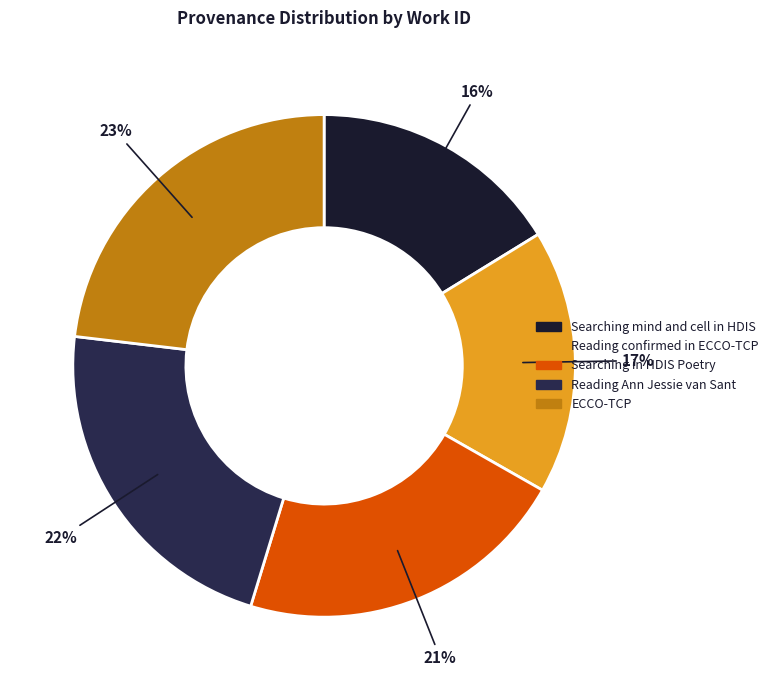

To the nearest percent, what is the combined percentage of Searching in HDIS Poetry and ECCO-TCP?

45%